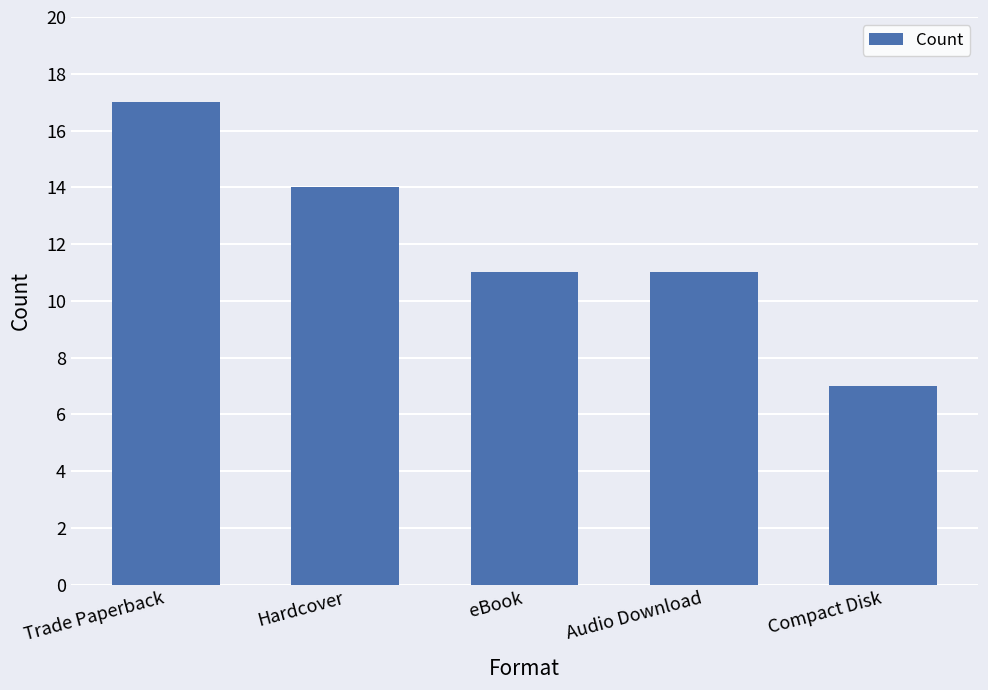

What is the difference between the maximum and second lowest values?

6